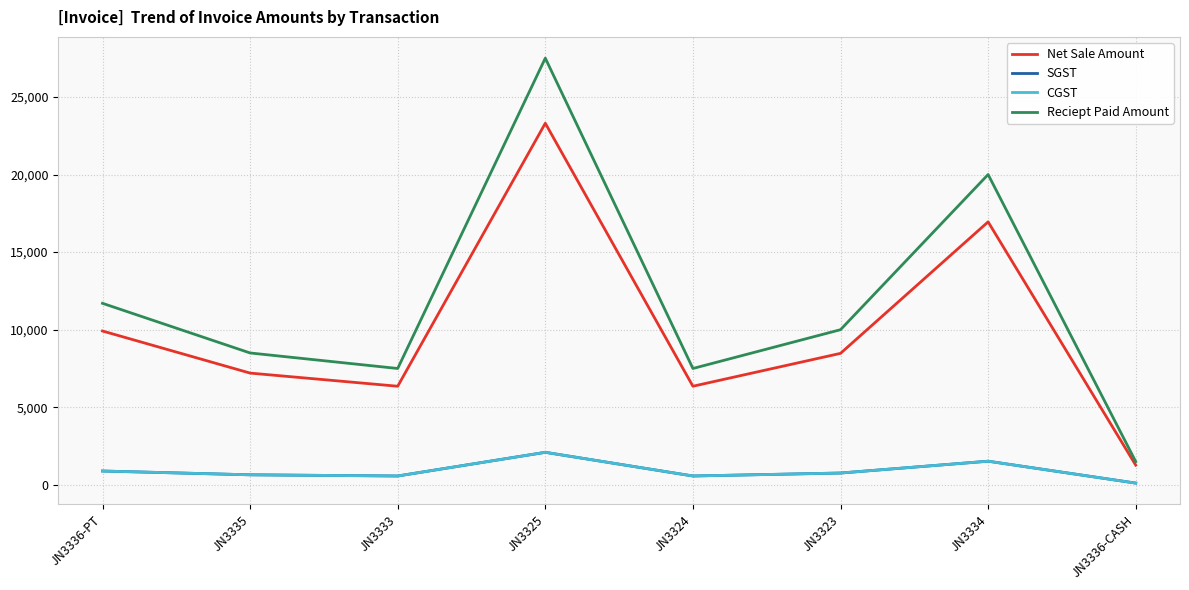

What is the difference between the highest and lowest values at JN3336-CASH?

1385.6